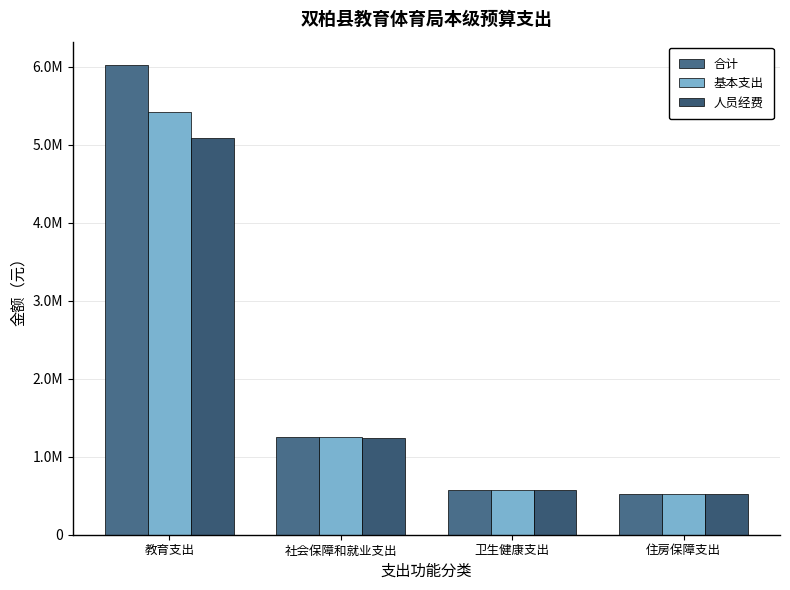

Rank the categories by 人员经费 value from highest to lowest.

教育支出, 社会保障和就业支出, 卫生健康支出, 住房保障支出